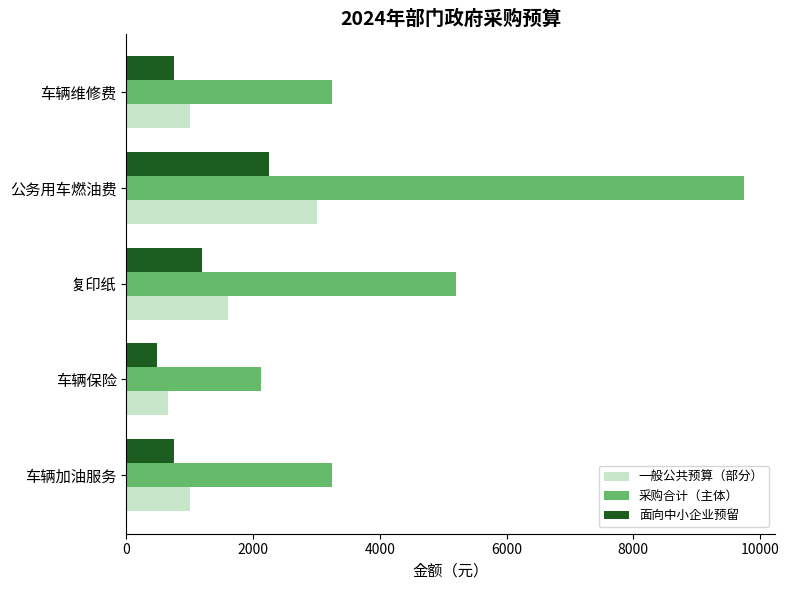

How many distinct data groups are displayed?

3